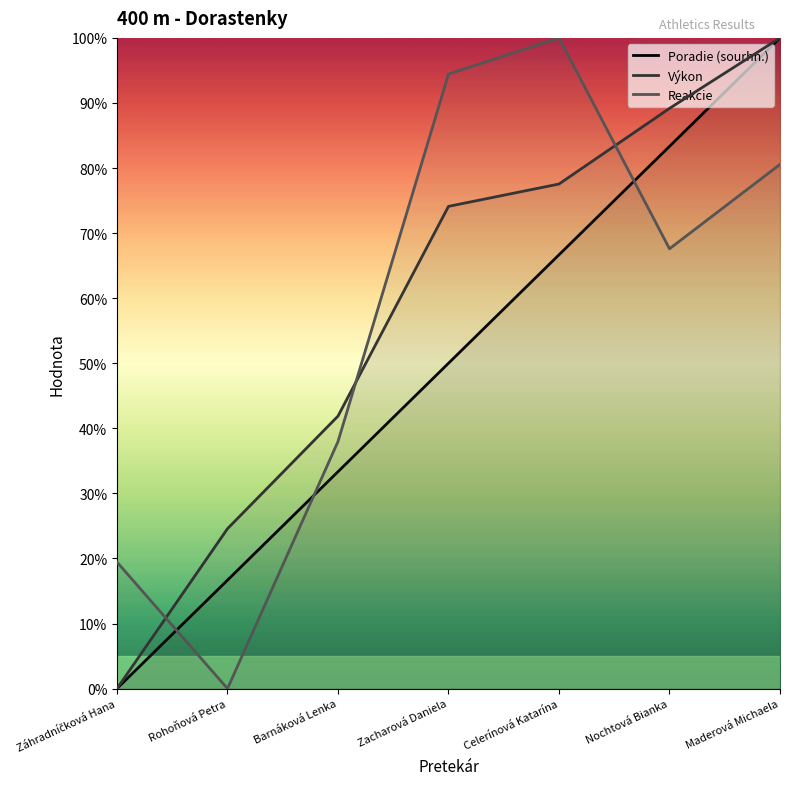

True or false: Výkon and Poradie (sourhn.) cross at least once.

False